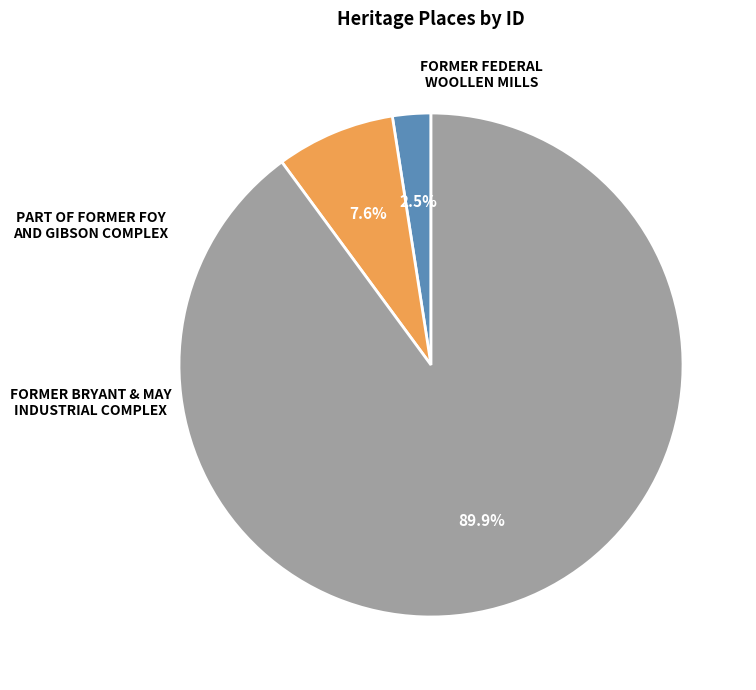

Is there a majority slice in this chart?

Yes